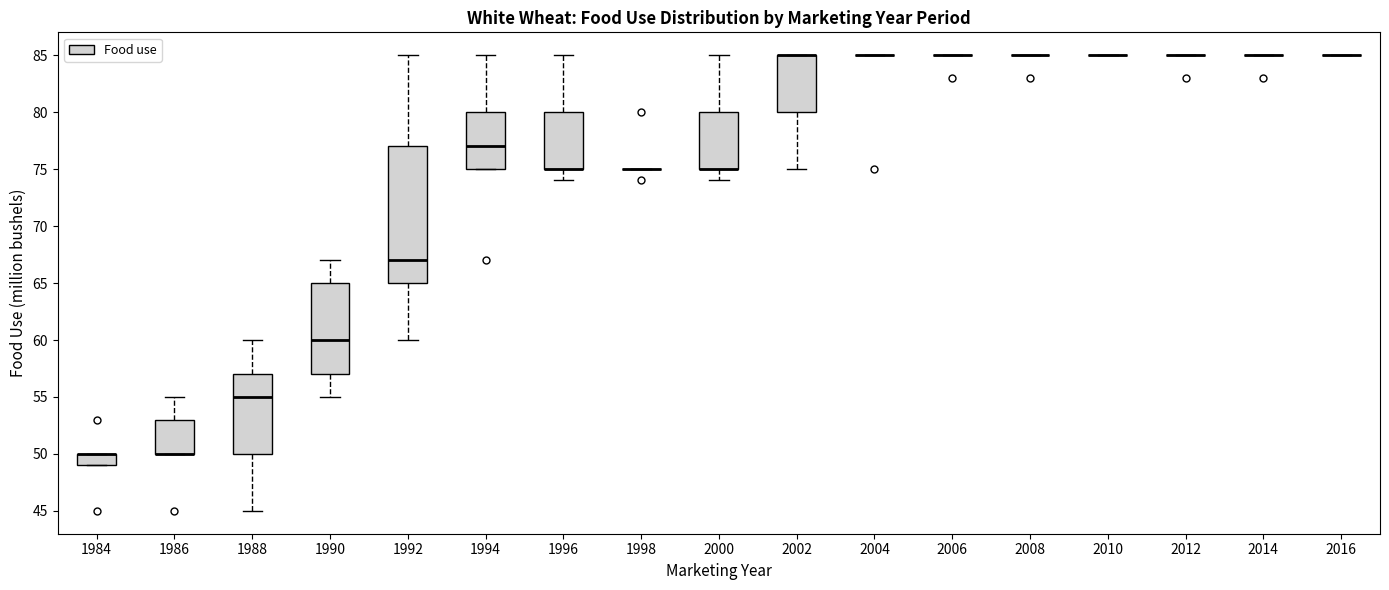

Where is the lower edge of the box at x = 2002 on the y-axis? The values are not printed on the chart, so give them approximately, as read against the axis.

80